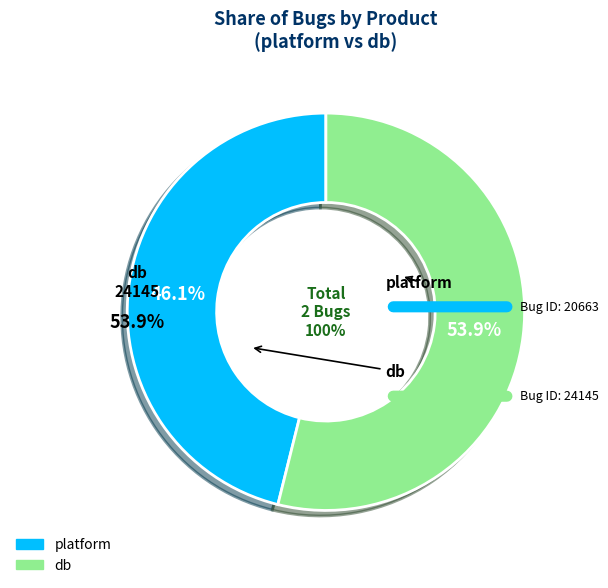

Which slice represents more than half of the pie?

db